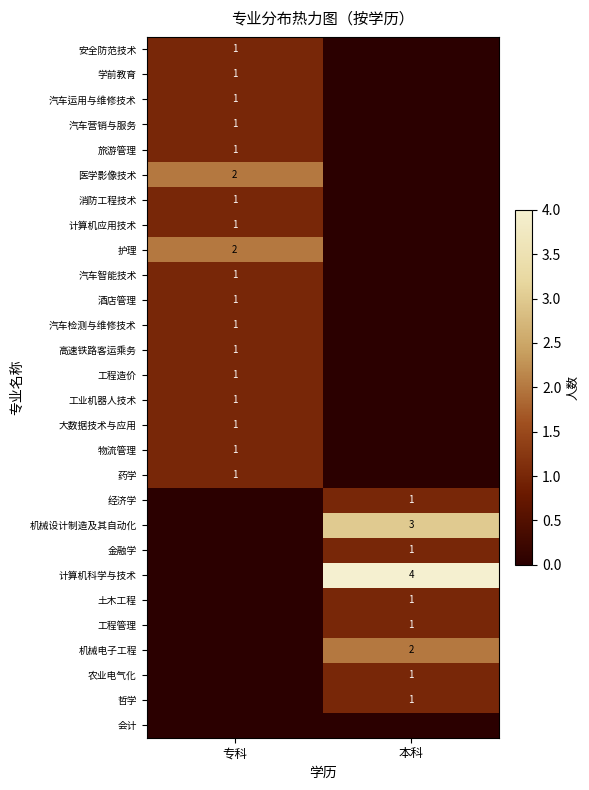

True or false: 土木工程 has a value of 2 at 本科.

False